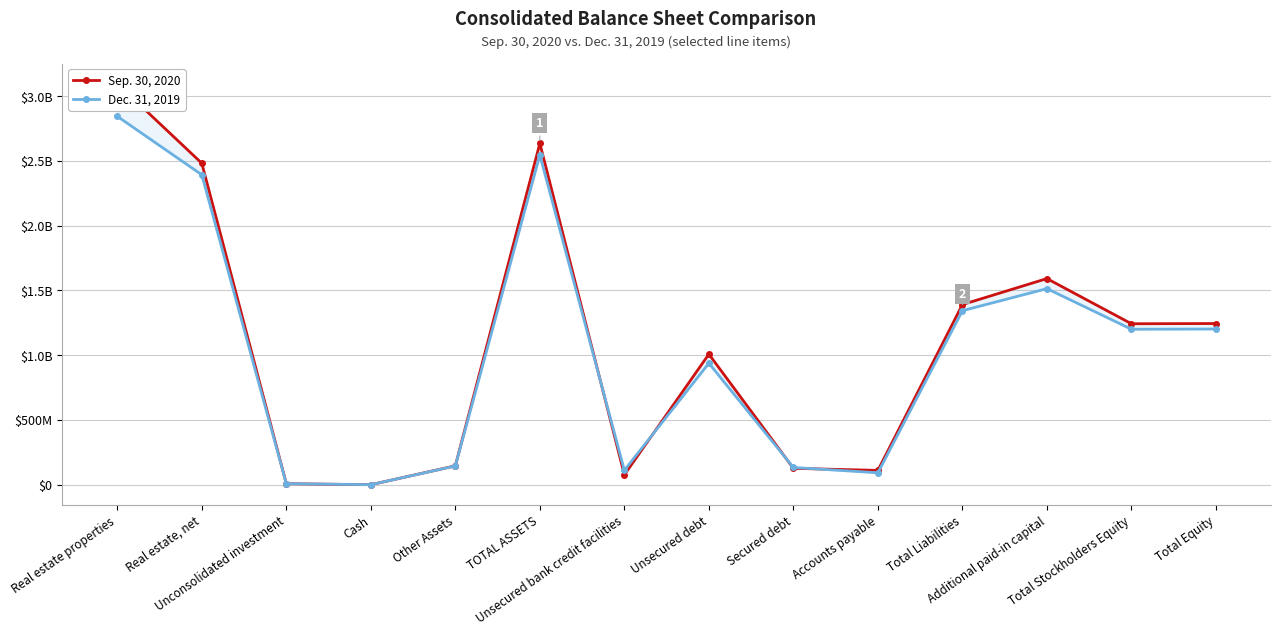

How many lines are shown in the chart?

2